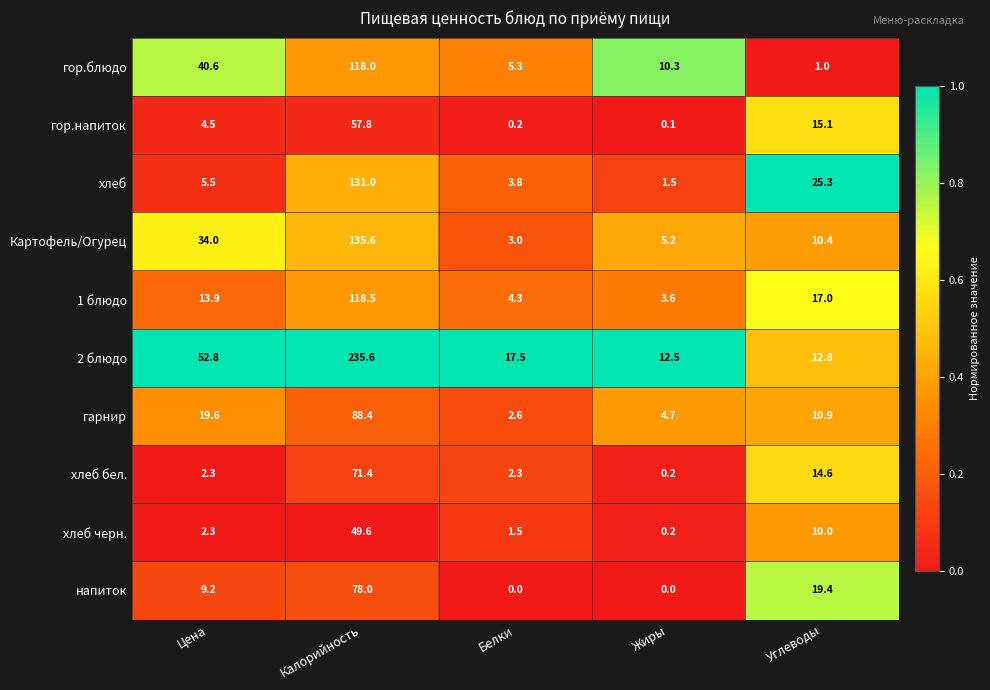

The 2 блюдо series shows 28.6 at Цена. True or false?

False